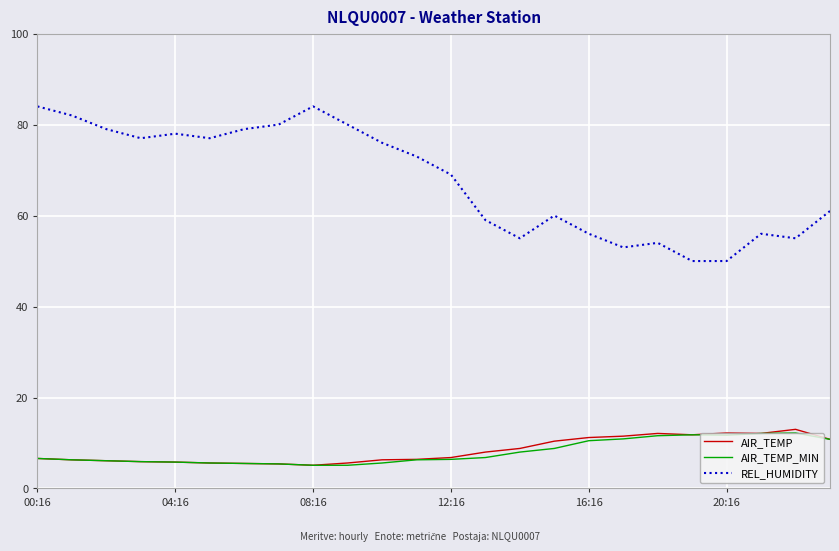

What is the smallest value displayed?

5.1